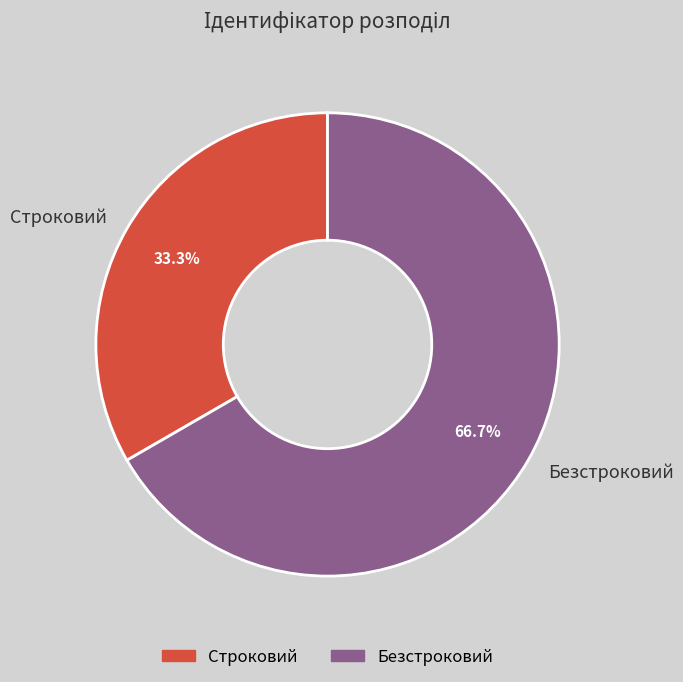

What percentage is the Строковий slice, to the nearest percent?

33%